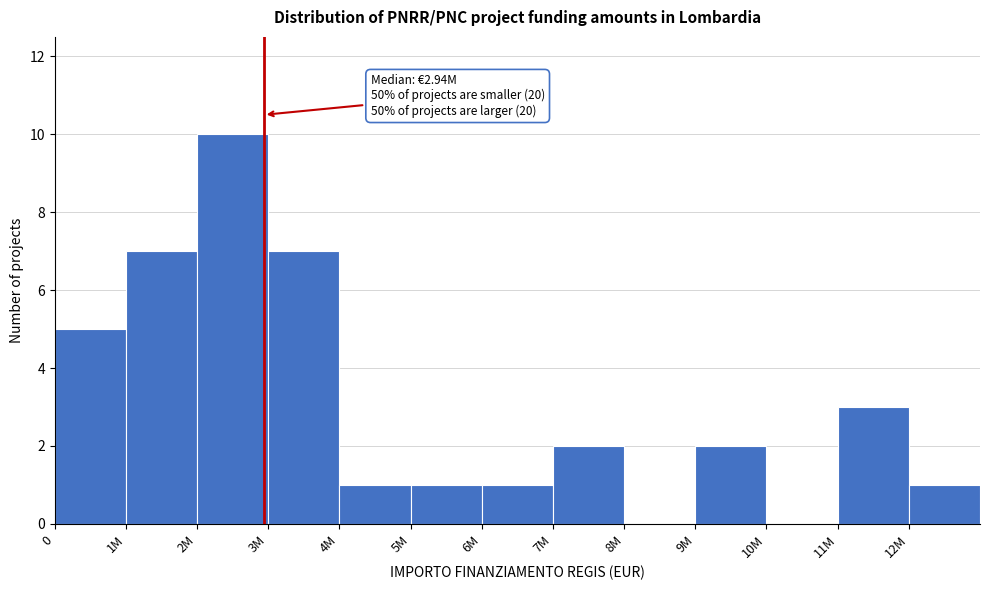

Reading right to left, transcribe all the data shown in this chart.

12M=1	11M=3	10M=0	9M=2	8M=0	7M=2	6M=1	5M=1	4M=1	3M=7	2M=10	1M=7	0=5